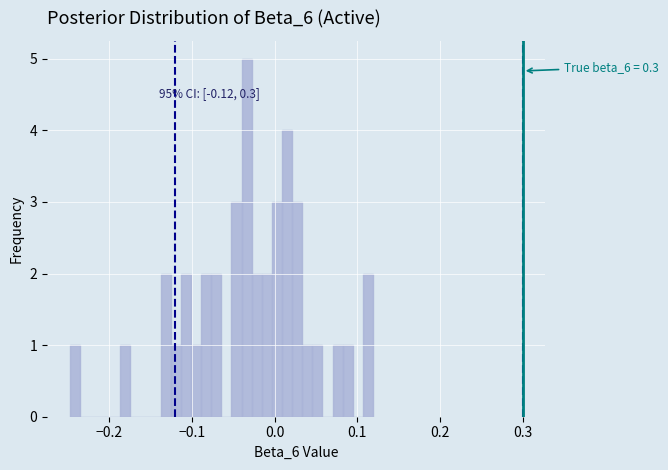

Around what value on the x-axis is the tallest bar? Give the approximate position of its centre, as read against the axis.

-0.03